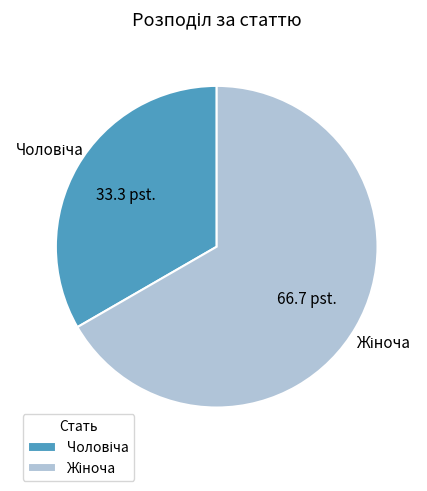

Count the number of slices in the pie.

2